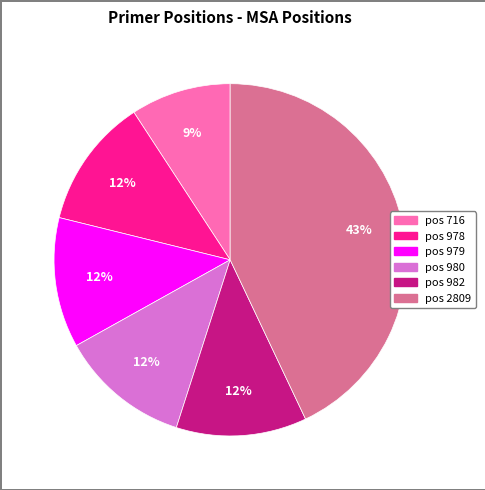

To the nearest percent, what is the average slice percentage?

17%